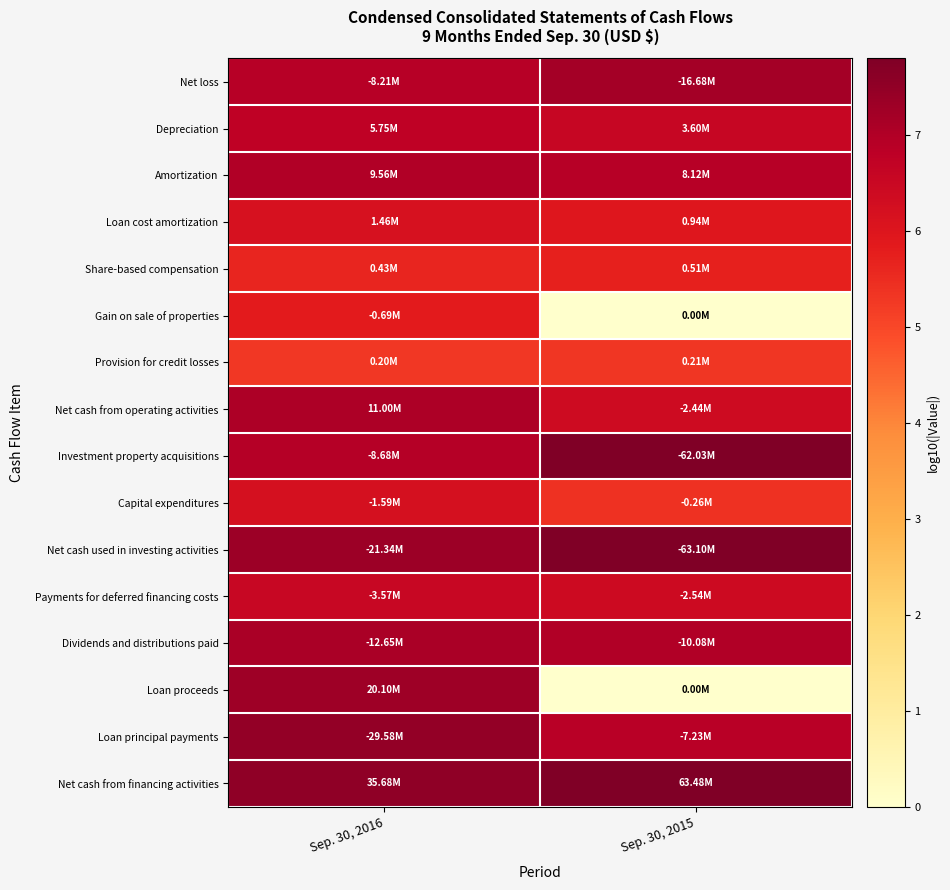

Between Sep. 30, 2015 and Sep. 30, 2016, which is larger?

Sep. 30, 2015